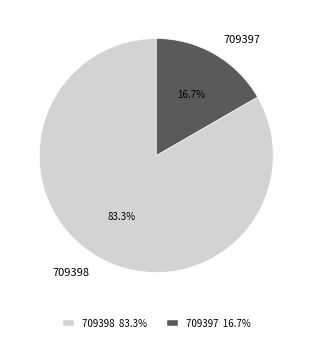

To the nearest percent, what portion does 709397 represent?

17%